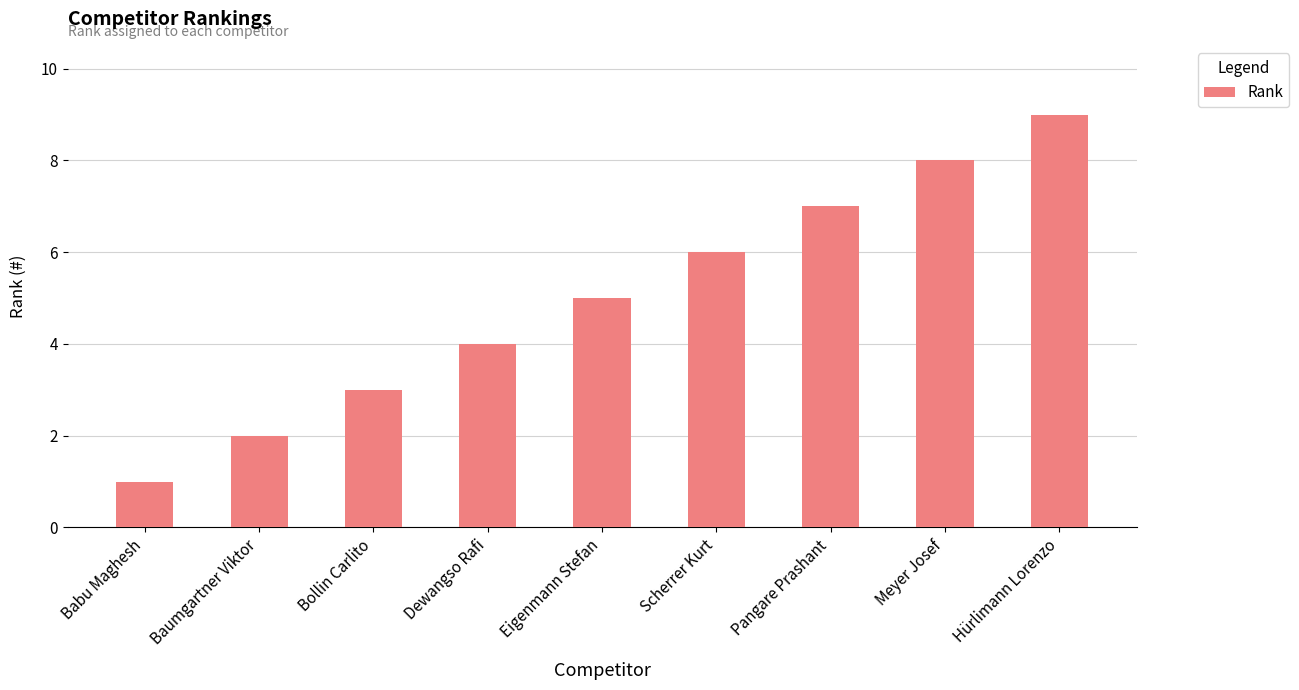

Count the values in the range 3 to 7.

5